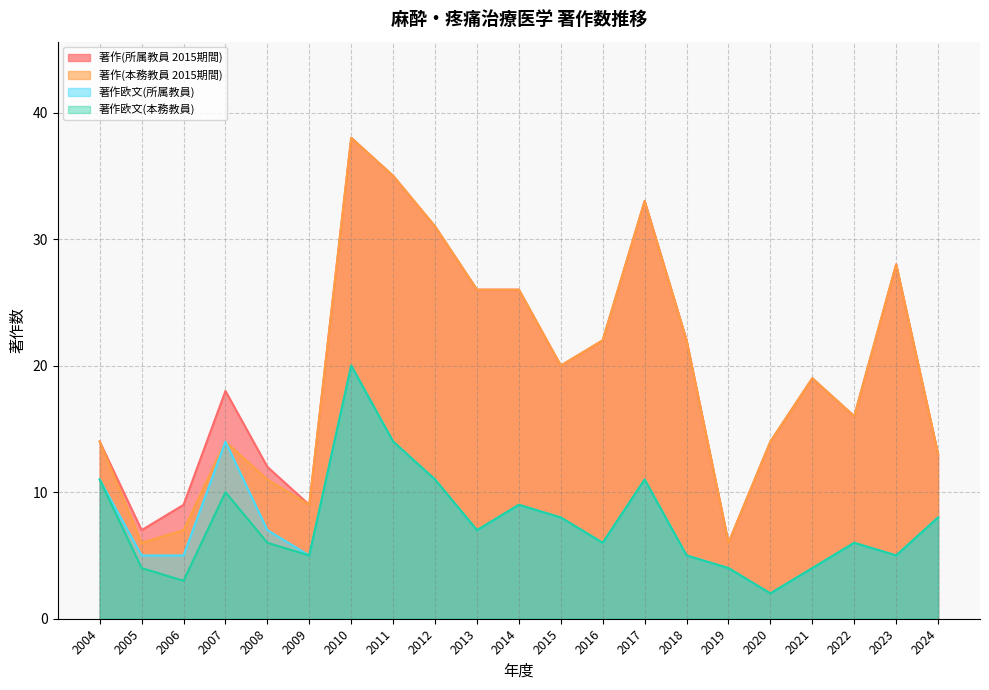

What is the sum of all 著作欧文(所属教員) values?

167